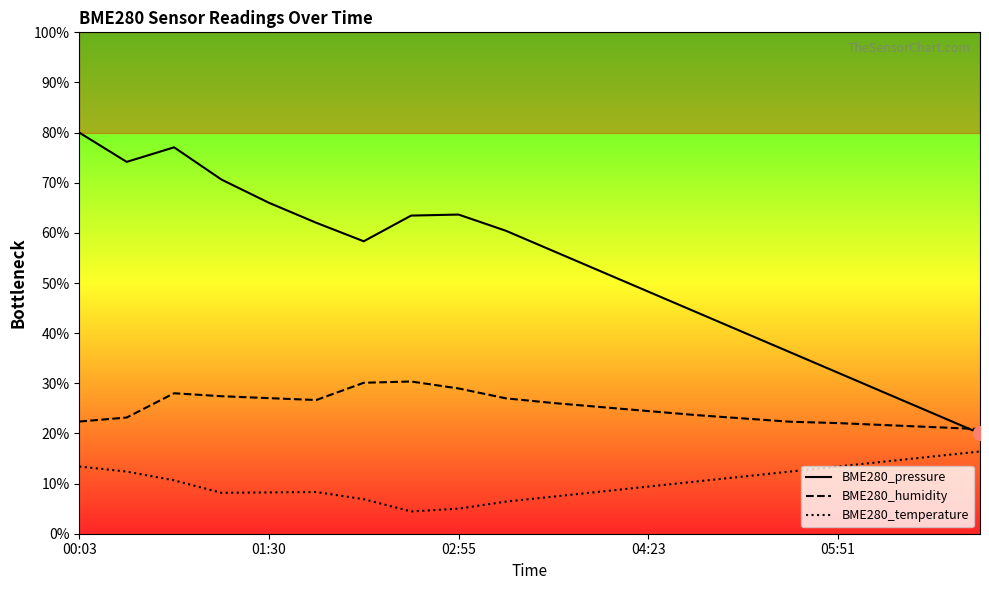

Reading left to right, extract all data points from this chart.

BME280_pressure: 80.0	74.2	77.1	70.6	66.0	62.0	58.3	63.5	63.7	60.4	56.4	52.3	48.3	44.3	40.2	36.2	32.1	28.1	24.0	20.0
BME280_humidity: 22.4	23.2	28.0	27.4	27.0	26.7	30.1	30.4	29.0	27.0	26.1	25.3	24.5	23.7	23.0	22.3	22.1	21.7	21.3	20.9
BME280_temperature: 13.4	12.4	10.6	8.2	8.2	8.3	6.9	4.4	5.0	6.4	7.4	8.4	9.4	10.4	11.4	12.4	13.4	14.4	15.4	16.4